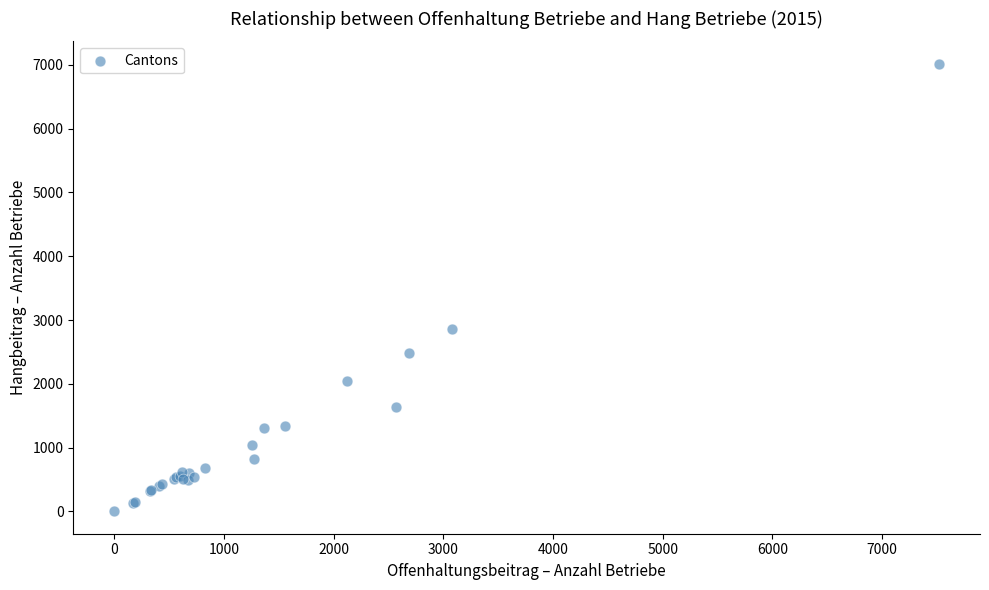

What Y value in the scatter plot is closest to 3509?

2854